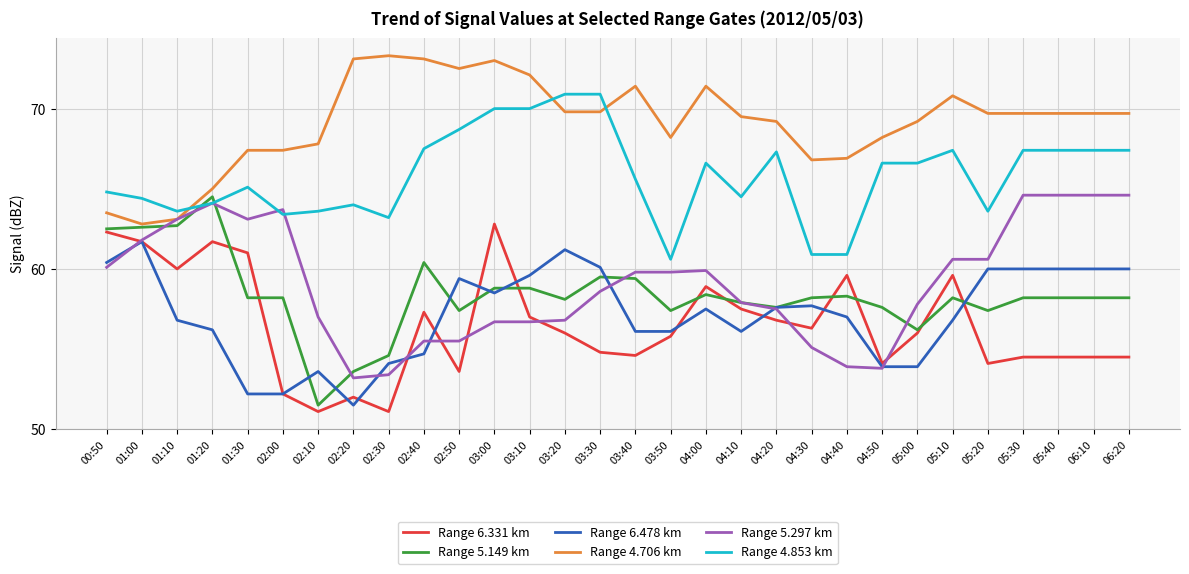

Is it true that Range 5.149 km equals 58.2 at 06:10?

True